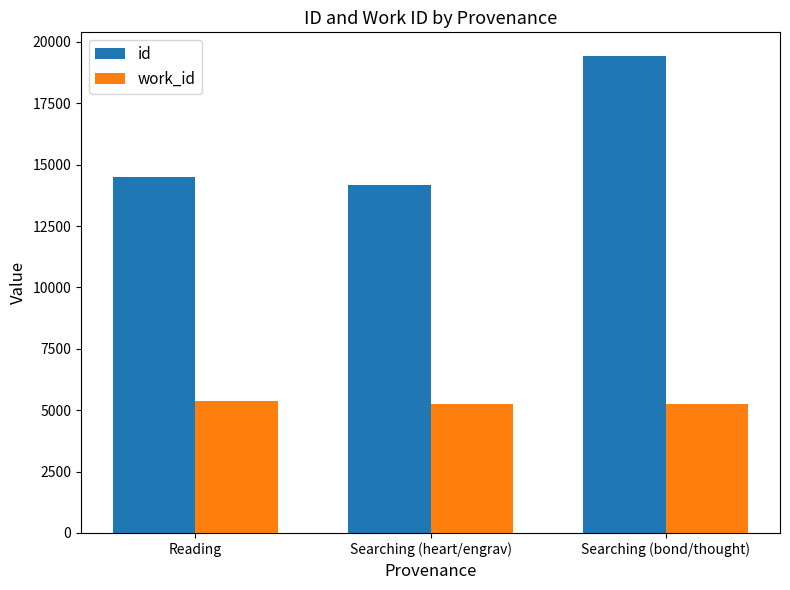

What is the total value across all series at Searching (heart/engrav)?

19405